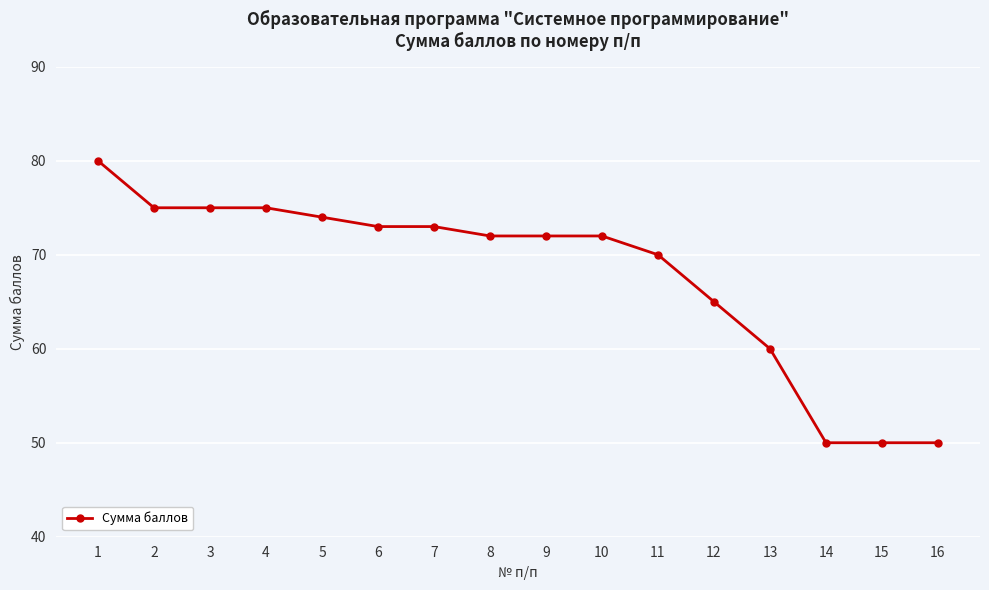

What is the approximate value at 15?

50